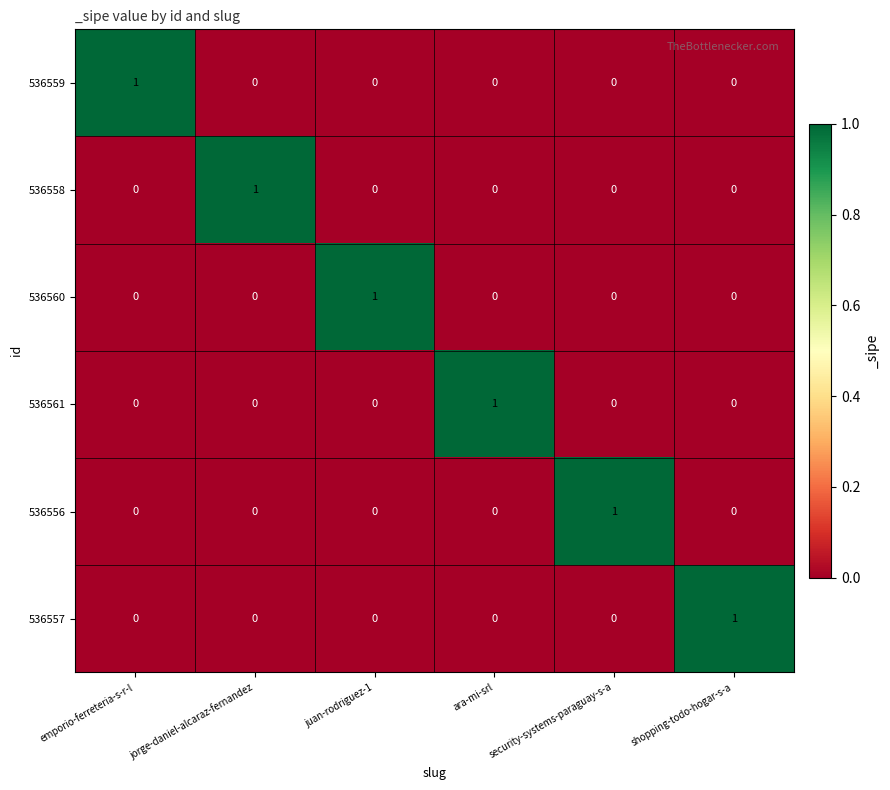

Which category has the highest value in the 536556 series?

security-systems-paraguay-s-a